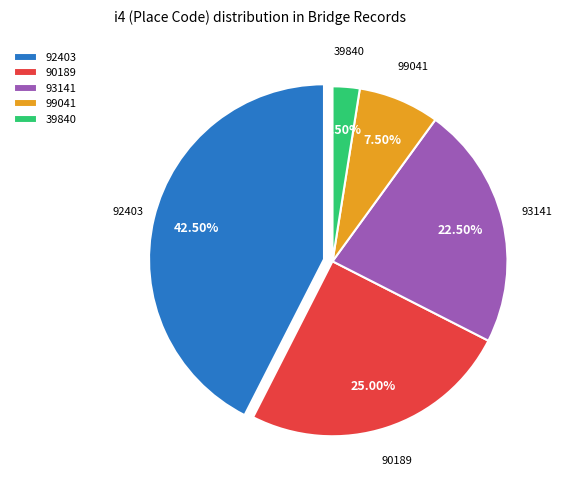

What is the largest slice in the pie chart?

92403